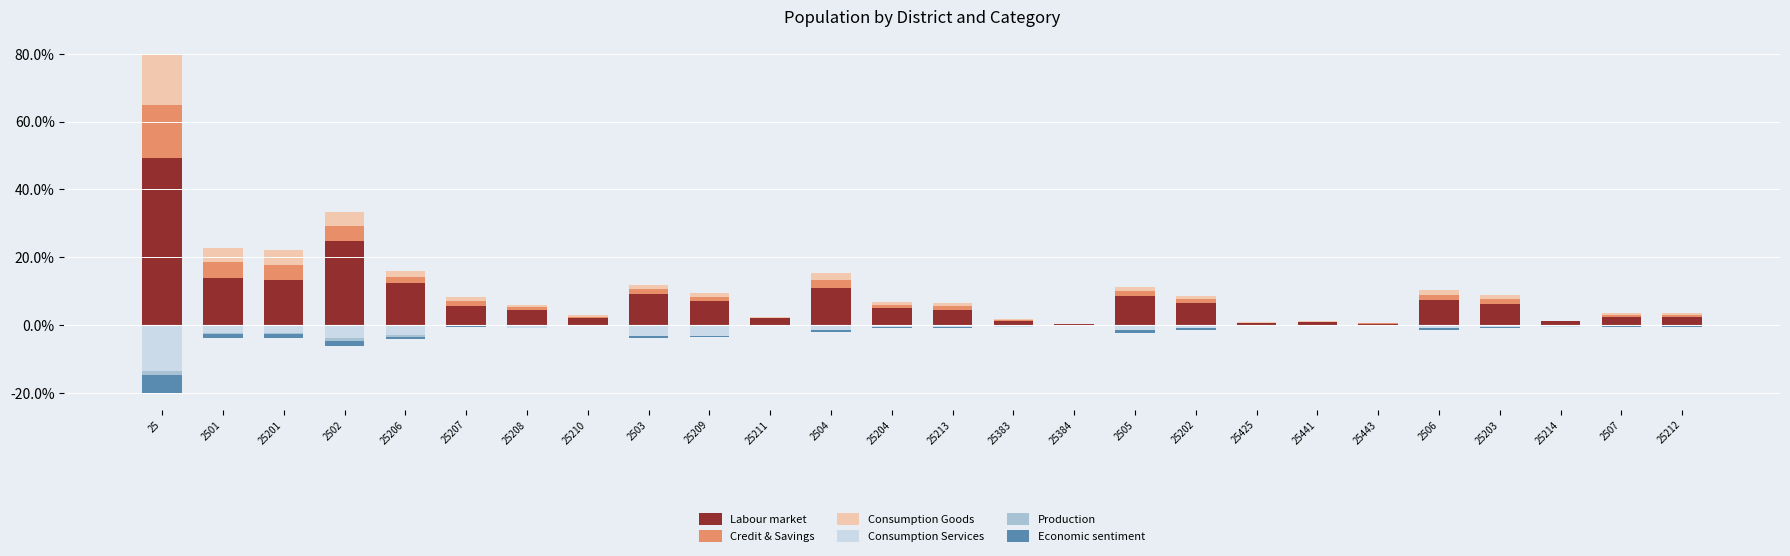

Between 25214 and 25383, which is larger?

25383